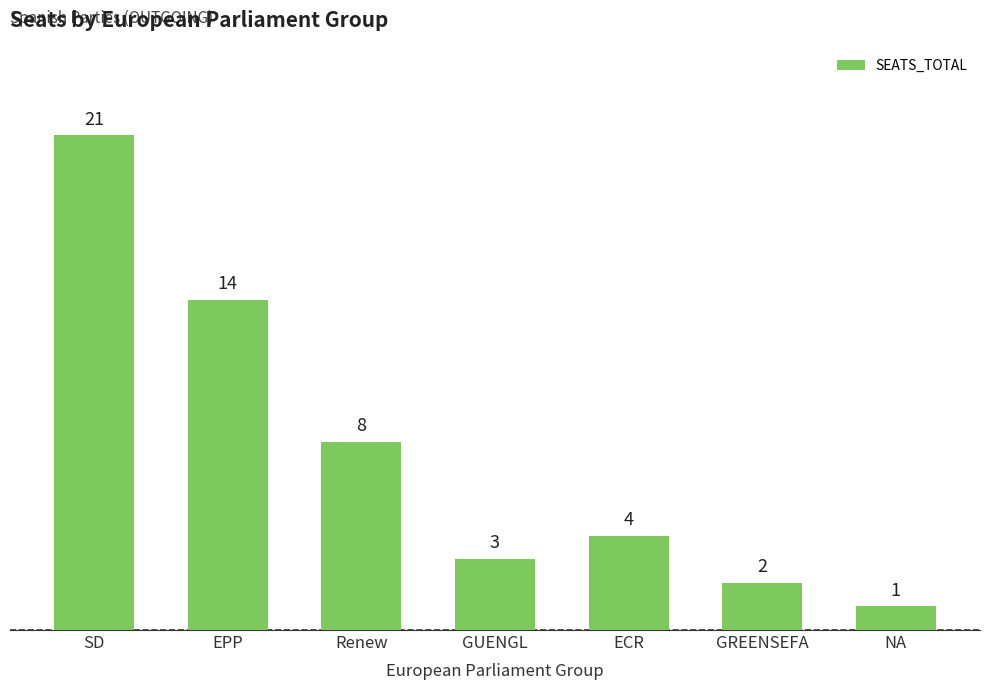

What is the difference between the maximum and second lowest values?

19